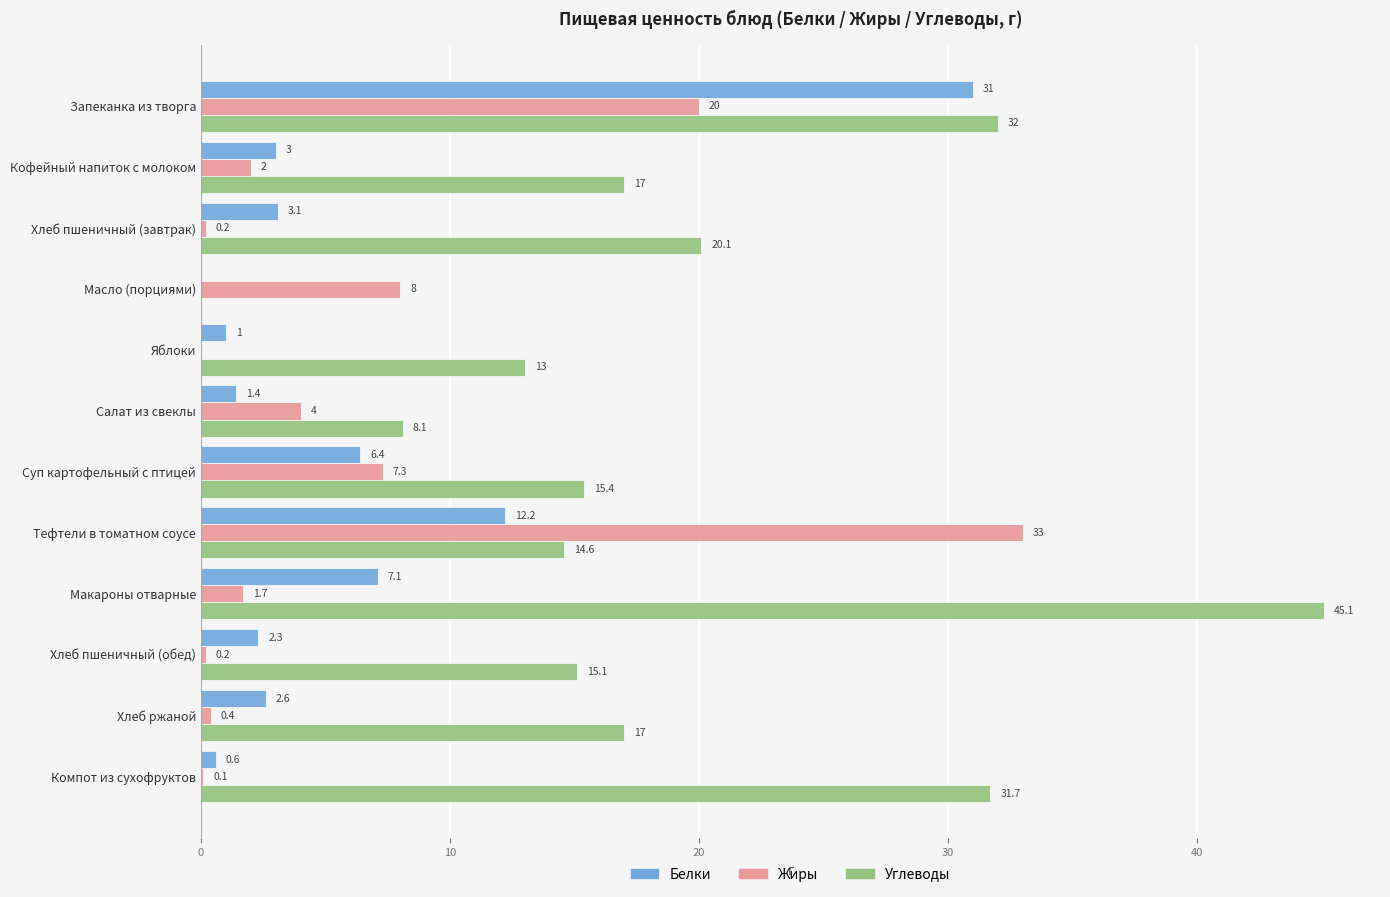

What is the maximum value for Углеводы?

45.1